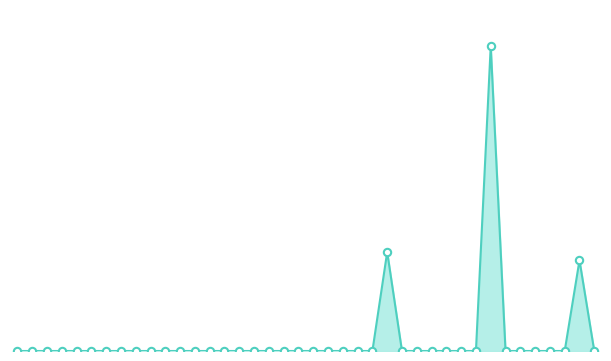

Does the chart have visible grid lines?

No